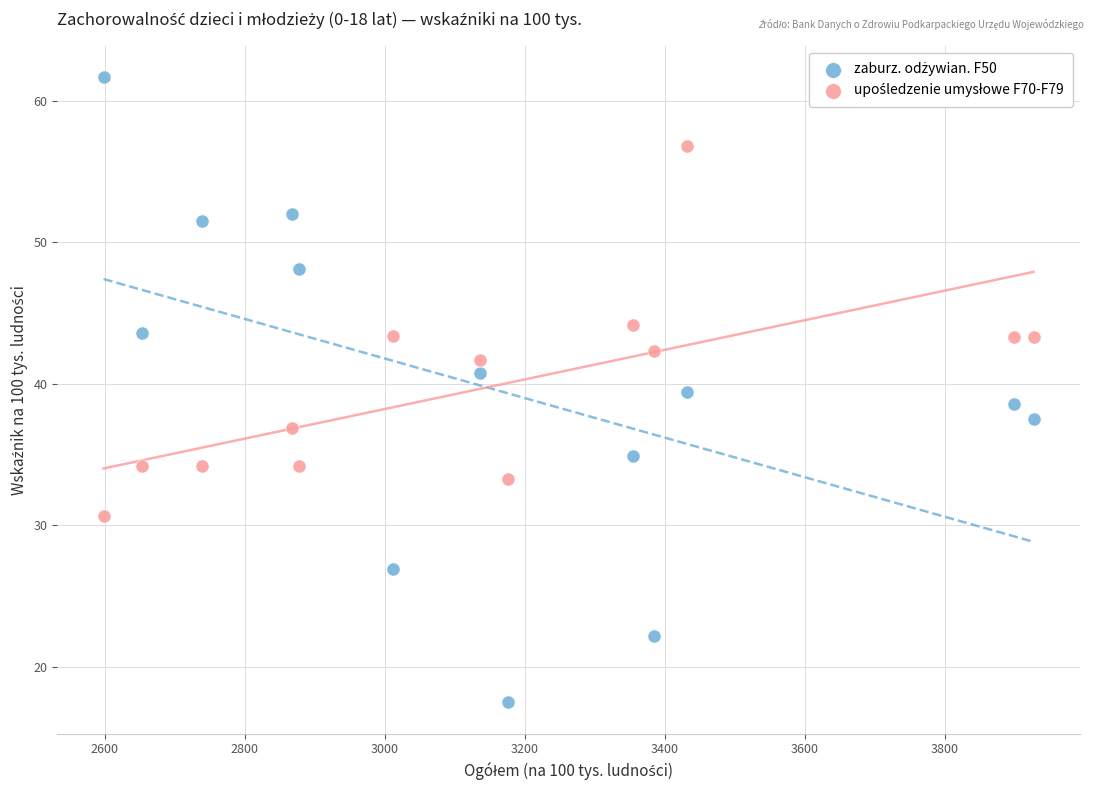

What is the X range (max minus min) for the scatter plot?

1328.4